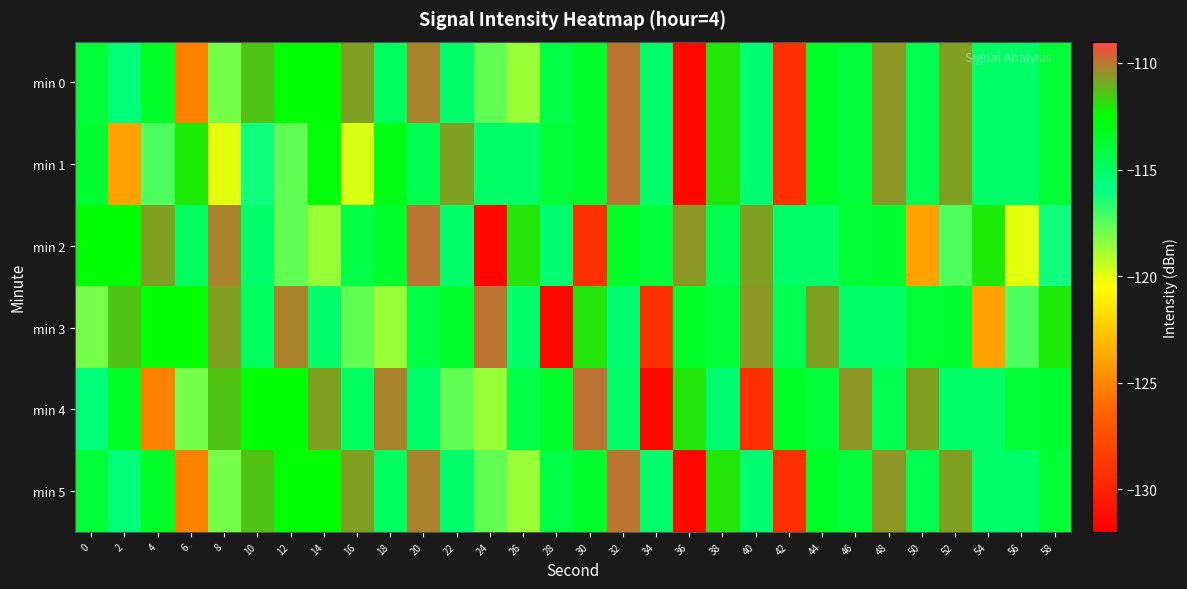

Reading left to right, list all the values displayed in this chart.

min 0: 0=-113.9	2=-115.5	4=-113.4	6=-125.3	8=-118.1	10=-111.4	12=-112.6	14=-112.6	16=-110.8	18=-114.9	20=-110.2	22=-115.2	24=-117.7	26=-118.7	28=-114.3	30=-113.6	32=-109.9	34=-115.1	36=-131.5	38=-112.0	40=-115.3	42=-129.2	44=-113.5	46=-113.9	48=-110.6	50=-114.5	52=-110.8	54=-115.1	56=-115.0	58=-113.8
min 1: 0=-113.8	2=-123.9	4=-117.3	6=-112.1	8=-120.0	10=-116.2	12=-117.7	14=-112.8	16=-119.8	18=-113.0	20=-114.5	22=-110.8	24=-115.1	26=-115.0	28=-113.8	30=-113.6	32=-109.9	34=-115.1	36=-131.5	38=-112.0	40=-115.3	42=-129.2	44=-113.5	46=-113.9	48=-110.6	50=-114.5	52=-110.8	54=-115.1	56=-115.0	58=-113.8
min 2: 0=-112.6	2=-112.6	4=-110.8	6=-114.9	8=-110.2	10=-115.2	12=-117.7	14=-118.7	16=-114.3	18=-113.6	20=-109.9	22=-115.1	24=-131.5	26=-112.0	28=-115.3	30=-129.2	32=-113.5	34=-113.9	36=-110.6	38=-114.5	40=-110.8	42=-115.1	44=-115.0	46=-113.8	48=-113.8	50=-123.9	52=-117.3	54=-112.1	56=-120.0	58=-116.2
min 3: 0=-118.1	2=-111.4	4=-112.6	6=-112.6	8=-110.8	10=-114.9	12=-110.2	14=-115.2	16=-117.7	18=-118.7	20=-114.3	22=-113.6	24=-109.9	26=-115.1	28=-131.5	30=-112.0	32=-115.3	34=-129.2	36=-113.5	38=-113.9	40=-110.6	42=-114.5	44=-110.8	46=-115.1	48=-115.0	50=-113.8	52=-113.8	54=-123.9	56=-117.3	58=-112.1
min 4: 0=-115.5	2=-113.4	4=-125.3	6=-118.1	8=-111.4	10=-112.6	12=-112.6	14=-110.8	16=-114.9	18=-110.2	20=-115.2	22=-117.7	24=-118.7	26=-114.3	28=-113.6	30=-109.9	32=-115.1	34=-131.5	36=-112.0	38=-115.3	40=-129.2	42=-113.5	44=-113.9	46=-110.6	48=-114.5	50=-110.8	52=-115.1	54=-115.0	56=-113.8	58=-113.8
min 5: 0=-113.9	2=-115.5	4=-113.4	6=-125.3	8=-118.1	10=-111.4	12=-112.6	14=-112.6	16=-110.8	18=-114.9	20=-110.2	22=-115.2	24=-117.7	26=-118.7	28=-114.3	30=-113.6	32=-109.9	34=-115.1	36=-131.5	38=-112.0	40=-115.3	42=-129.2	44=-113.5	46=-113.9	48=-110.6	50=-114.5	52=-110.8	54=-115.1	56=-115.0	58=-113.8